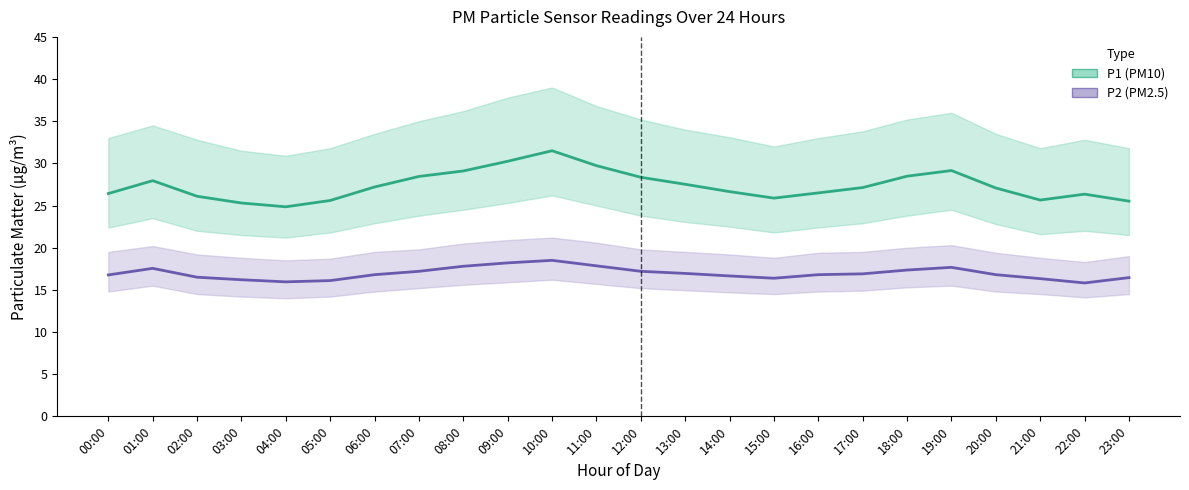

Where is P2 (PM2.5) nearest to the value 17?

13:00